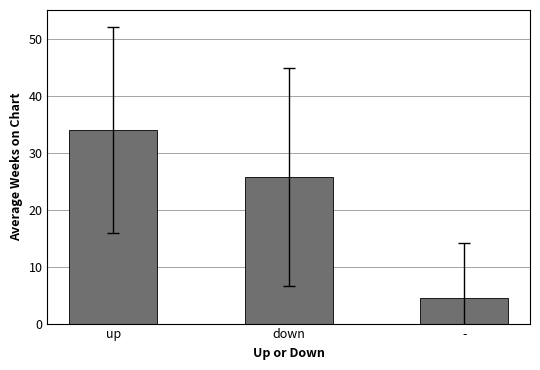

What is the label of the 3rd bar from the left?

-